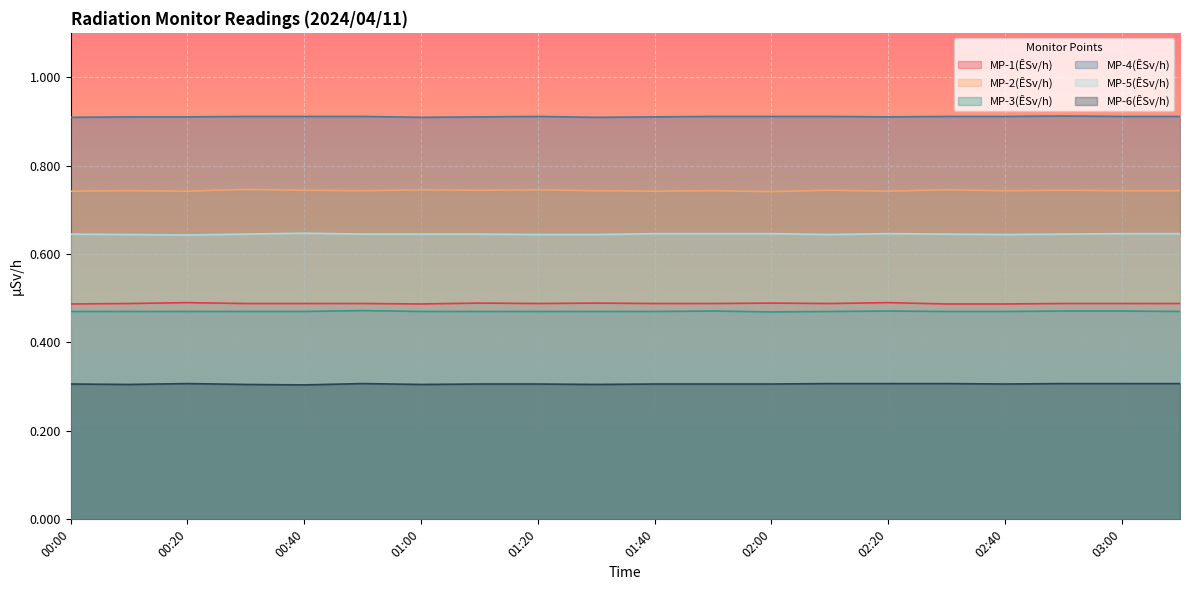

Is the value of MP-1(ÊSv/h) at 02:30 greater than the value of MP-2(ÊSv/h) at 00:50?

No